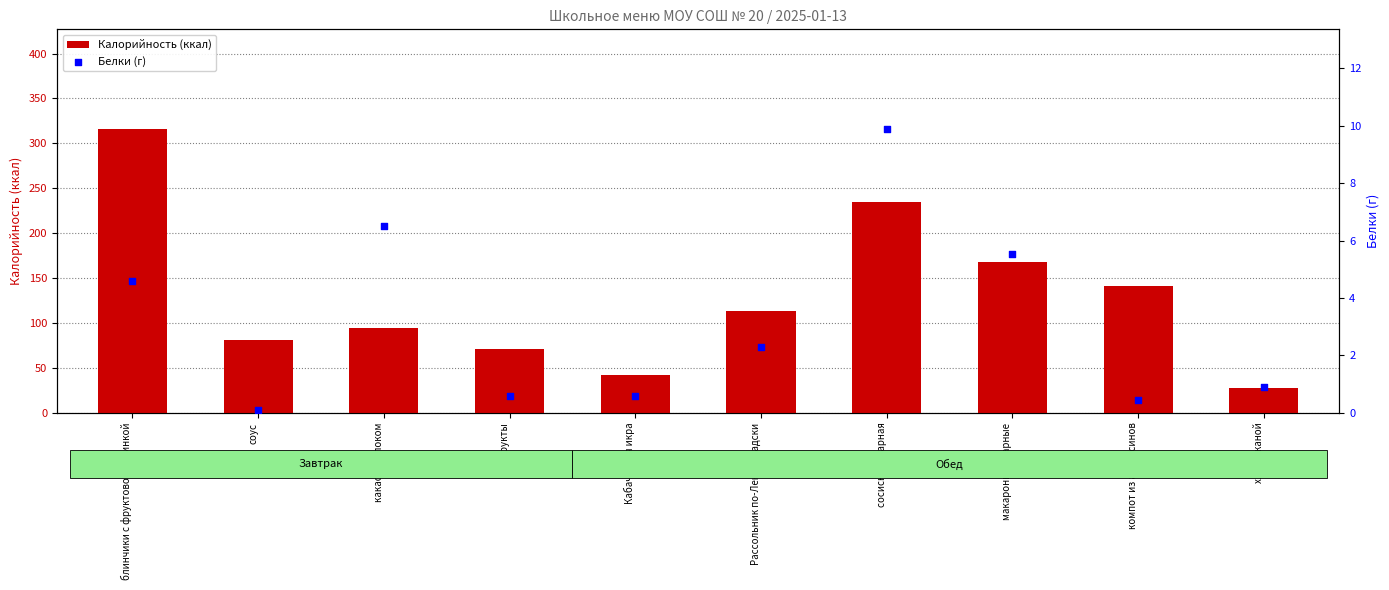

At which category is the sum across all series the highest?

блинчики с фруктовой начинкой